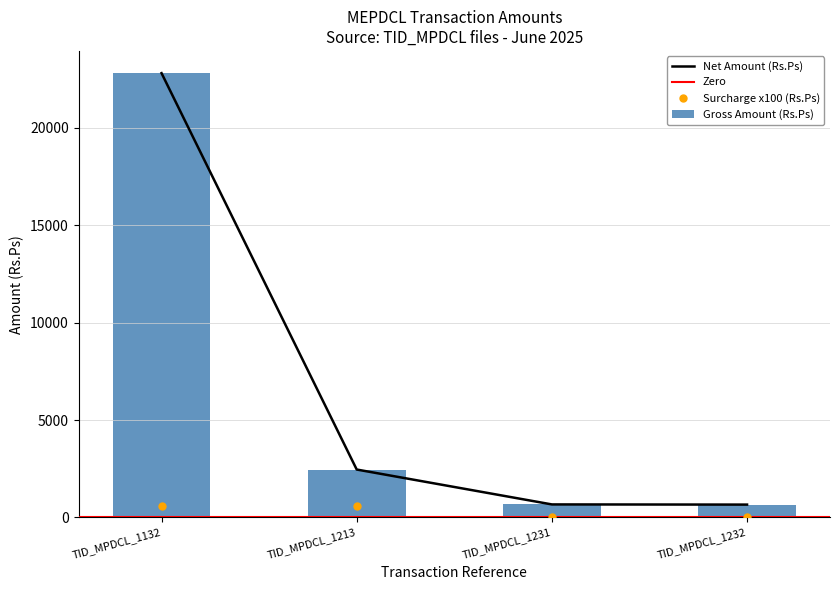

How many data points in Net Amount (Rs.Ps) are above 2459?

1